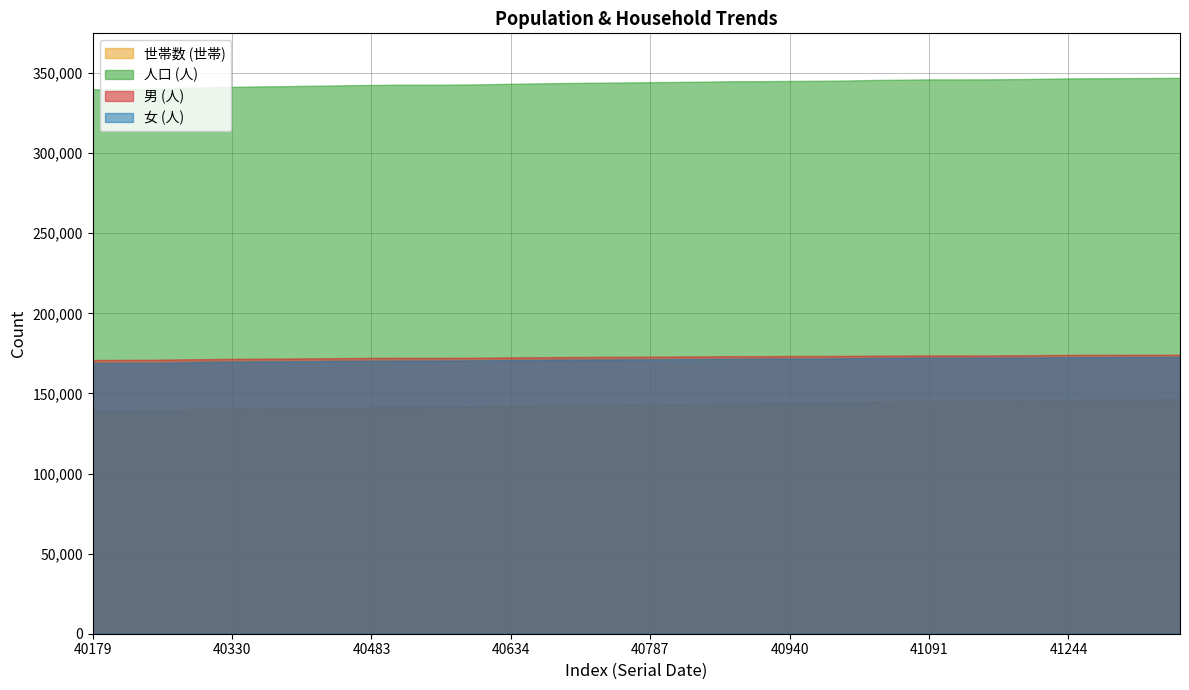

The value of 女 (人) at 40513 is 50666. True or false?

False